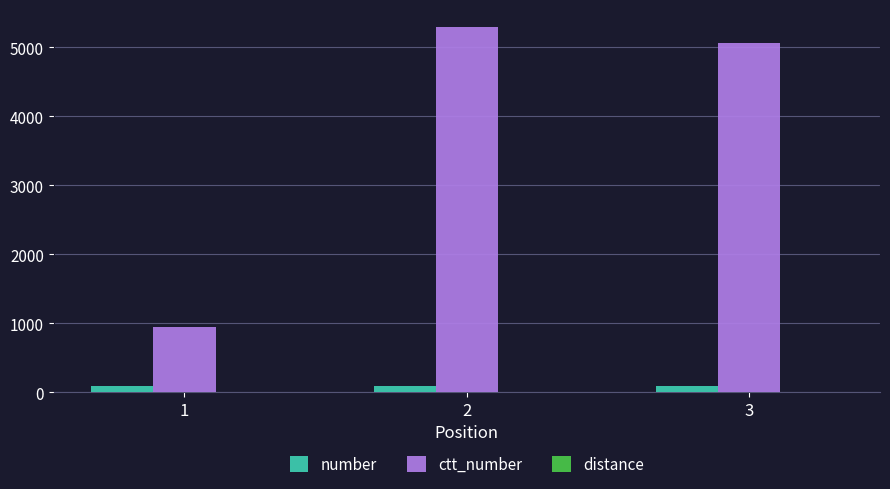

What is the average value of the number series?

95